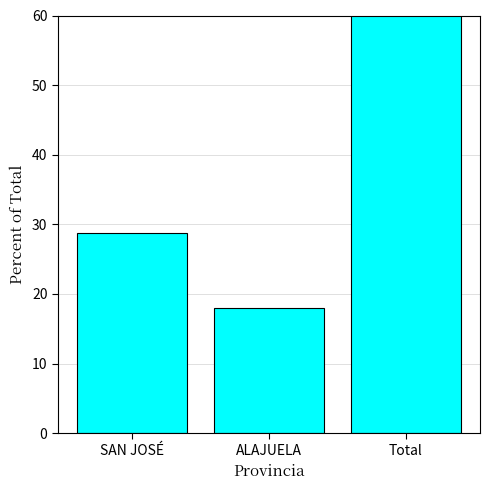

Does the chart contain stacked bars?

No